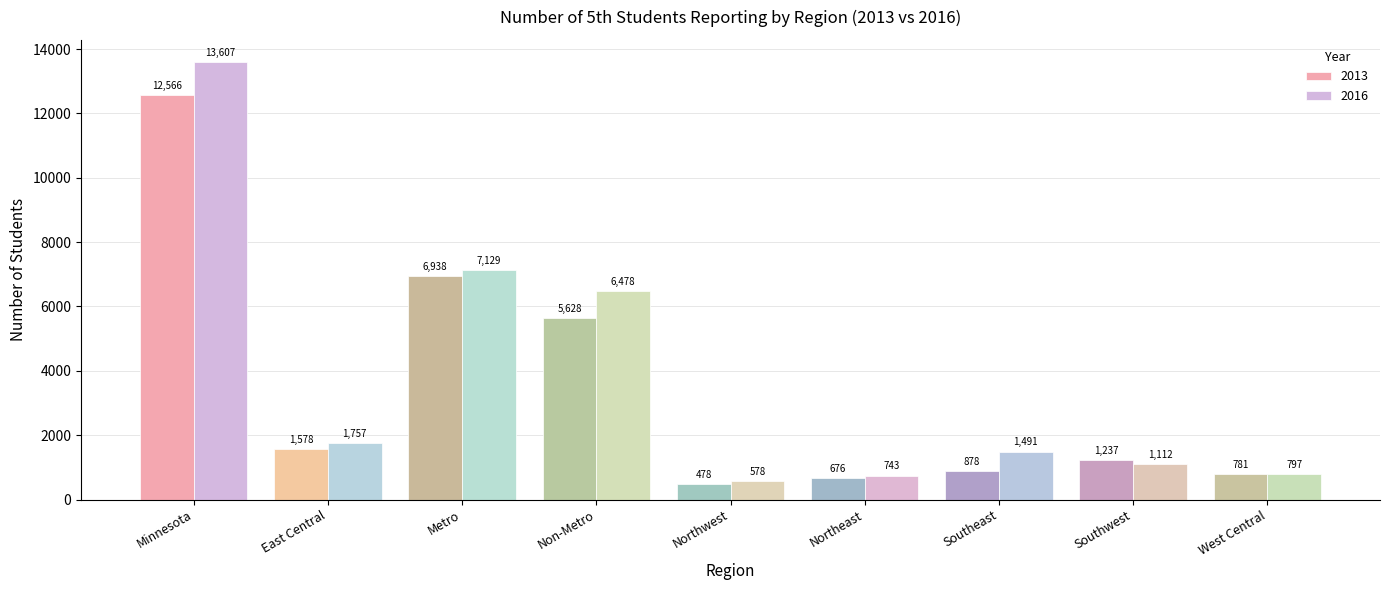

What is the difference between the second highest and minimum values in the 2013 series?

6460